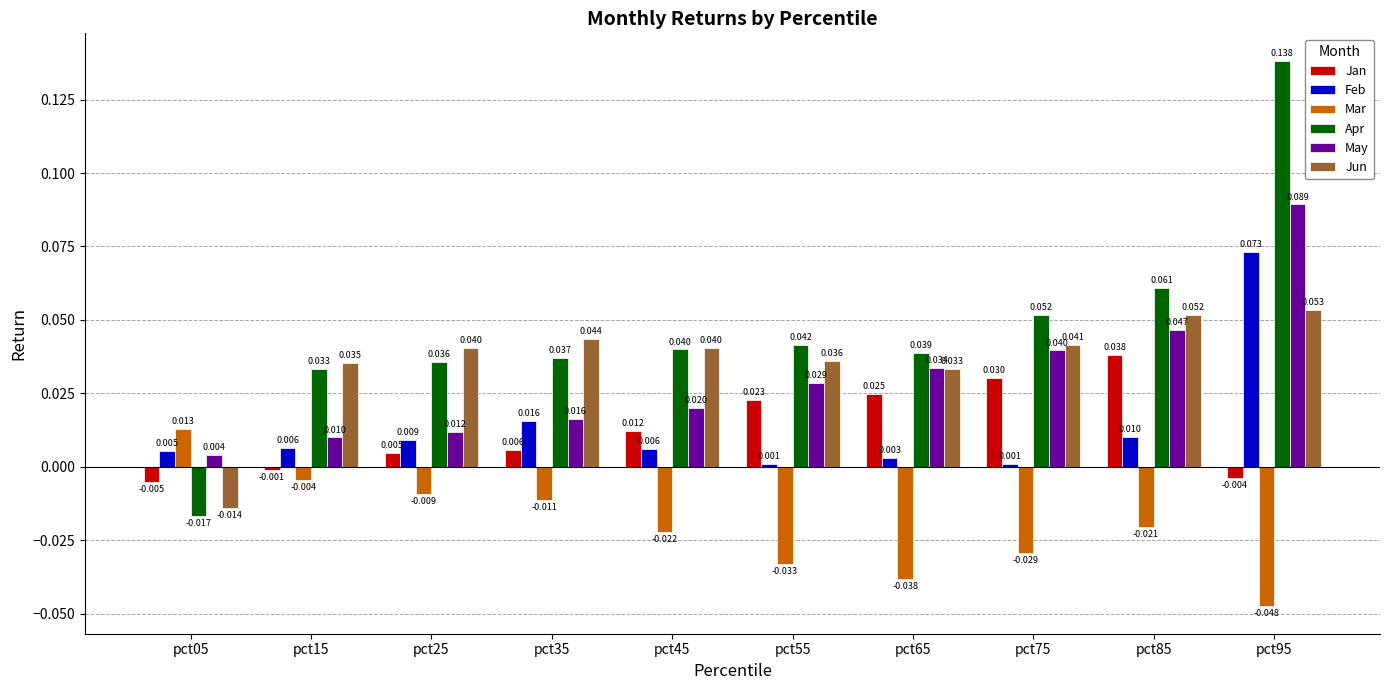

List the series in order of their peak value, highest first.

Apr, May, Feb, Jun, Jan, Mar